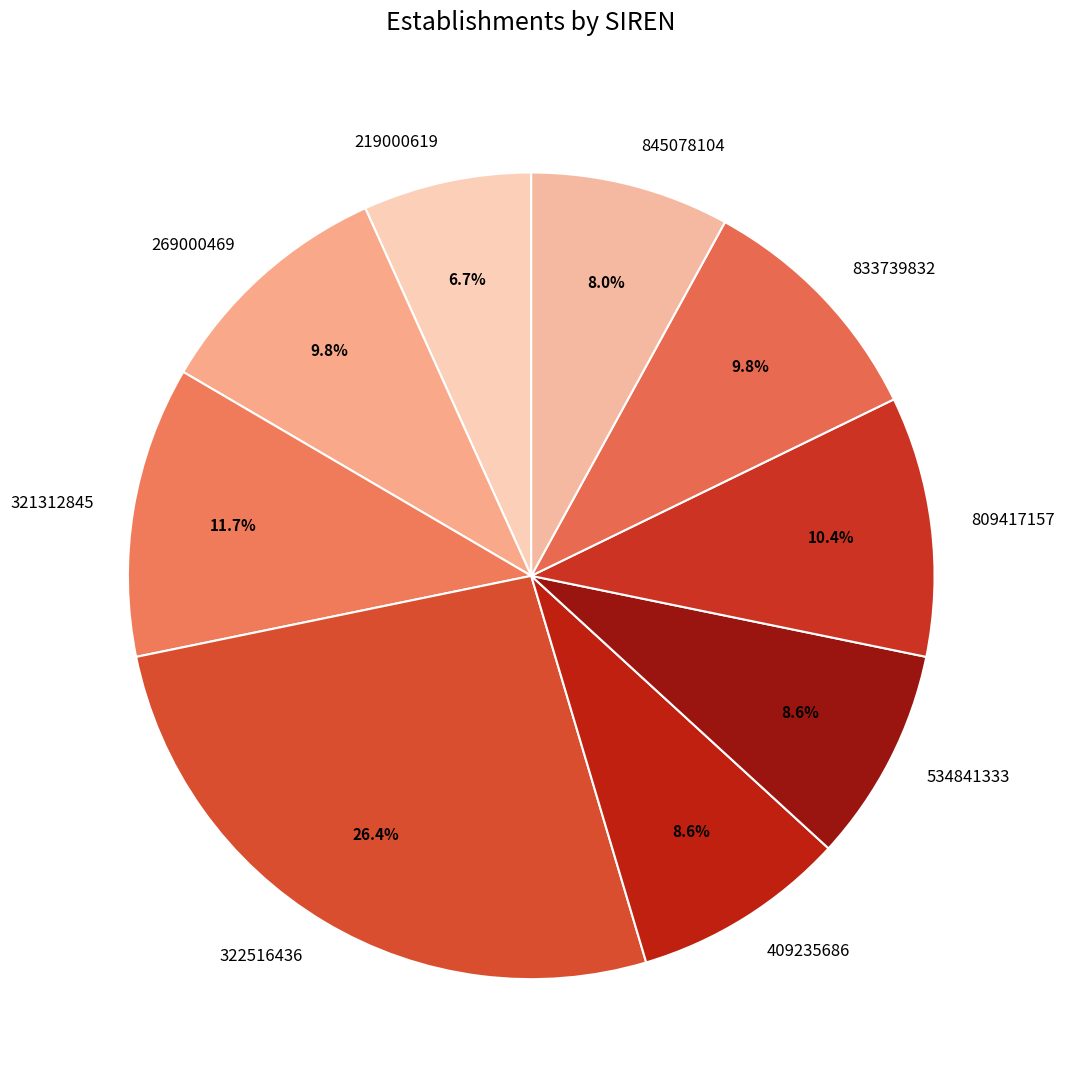

Is there any slice that represents more than half of the pie?

No